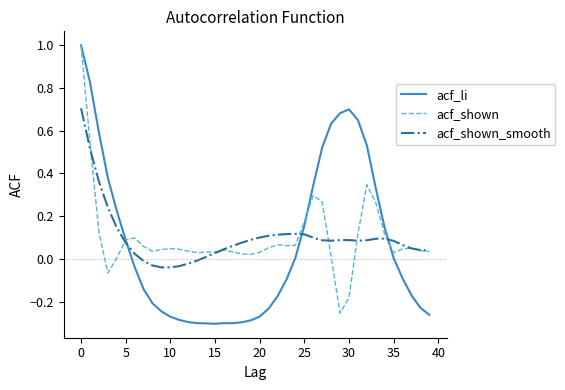

Which series has the widest spread of values?

acf_li